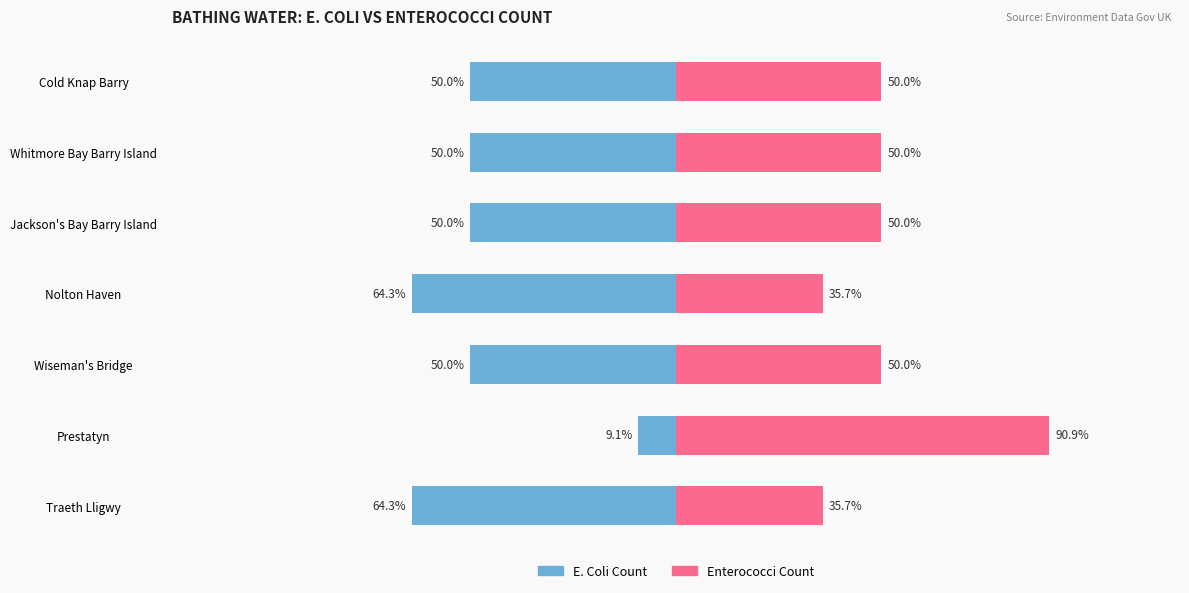

Which series has the largest total across all categories?

Enterococci Count